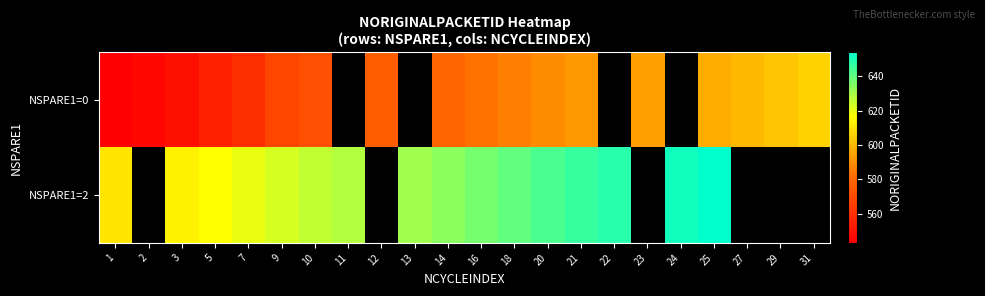

Rank the series by their maximum value, from lowest to highest.

NSPARE1=0, NSPARE1=2